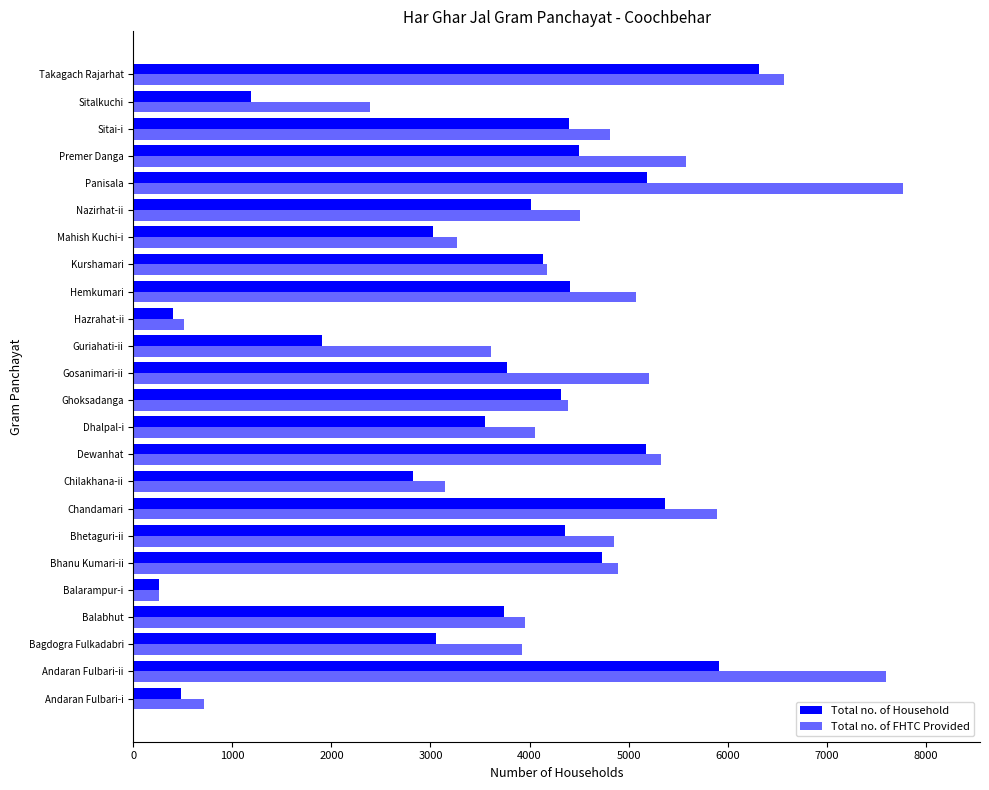

How many data points does each series have?

24